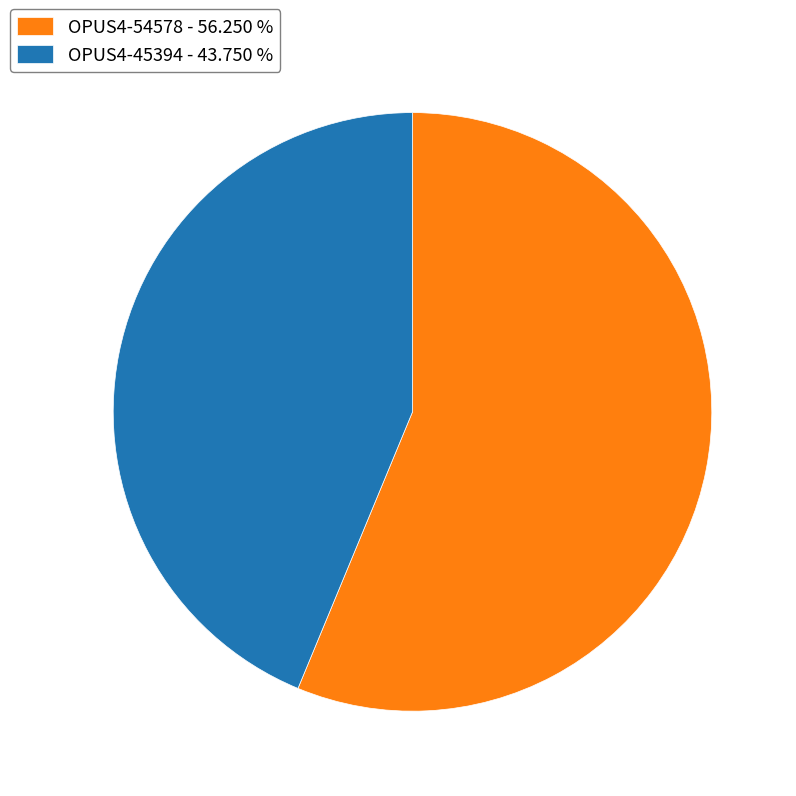

Combined, do OPUS4-54578 - 56.250 % and OPUS4-45394 - 43.750 % account for over 50%?

Yes